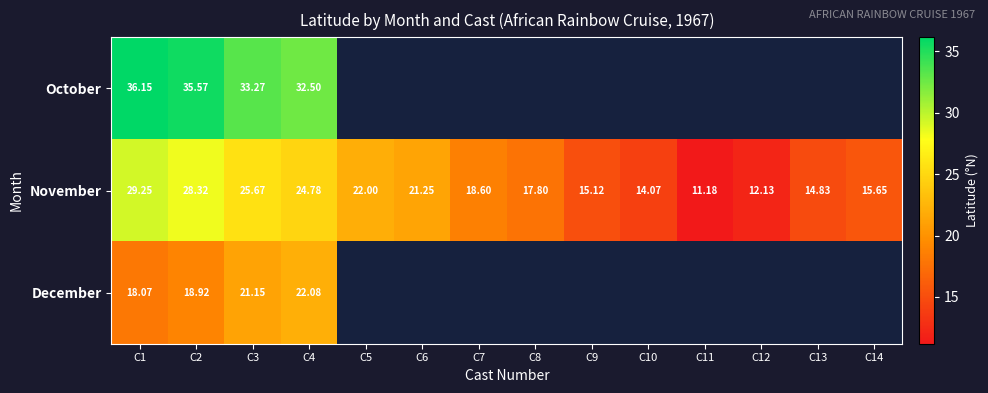

Between C11 and C1, which is larger?

C1